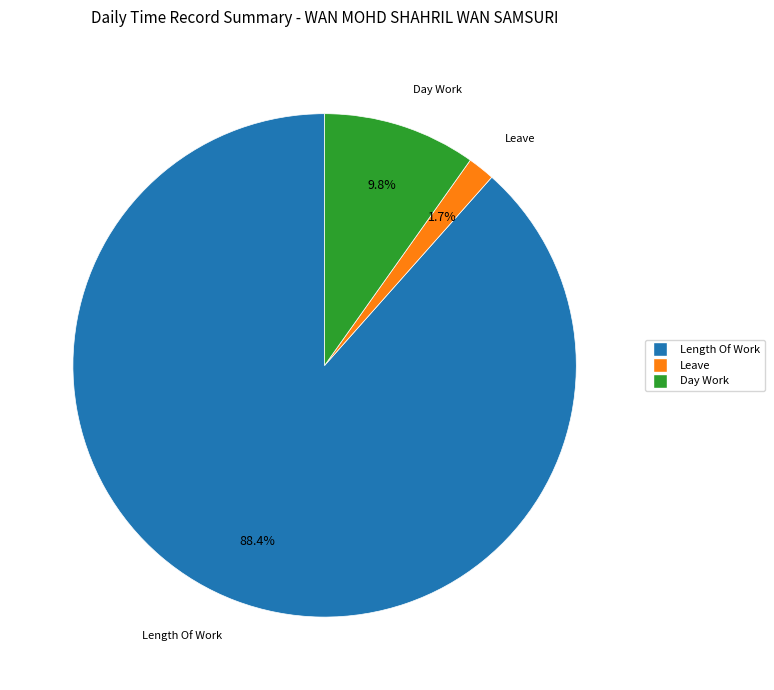

Is there any slice that represents more than half of the pie?

Yes